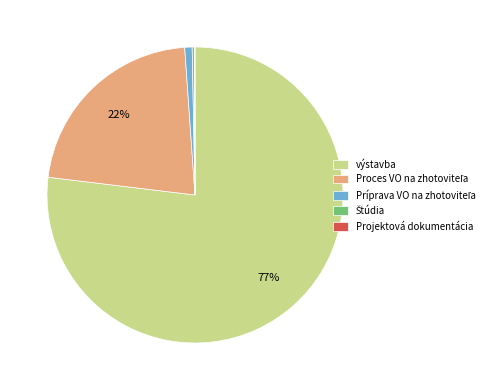

To the nearest percent, what is the average slice percentage?

20%